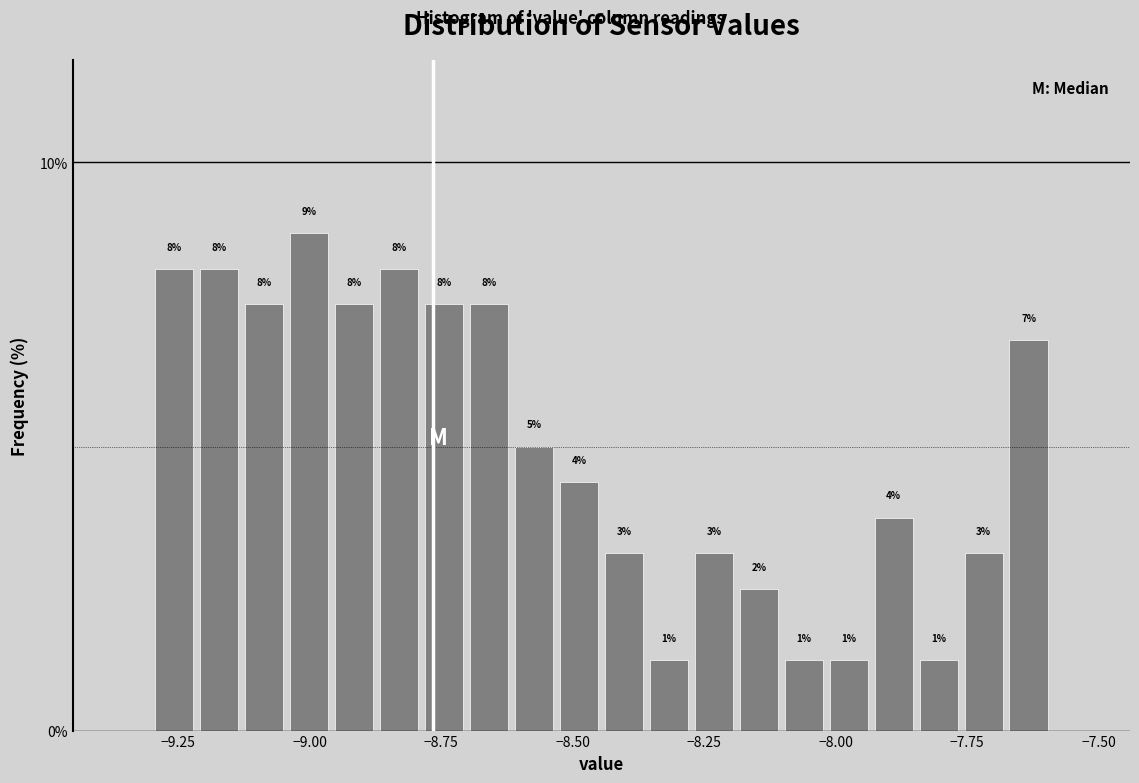

Around what value on the x-axis is the tallest bar? Give the approximate position of its centre, as read against the axis.

-9.00